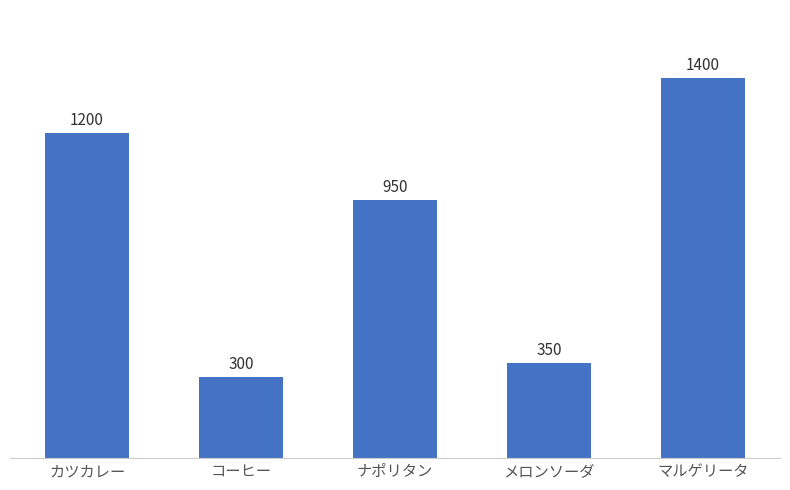

What position from the right is メロンソーダ?

2